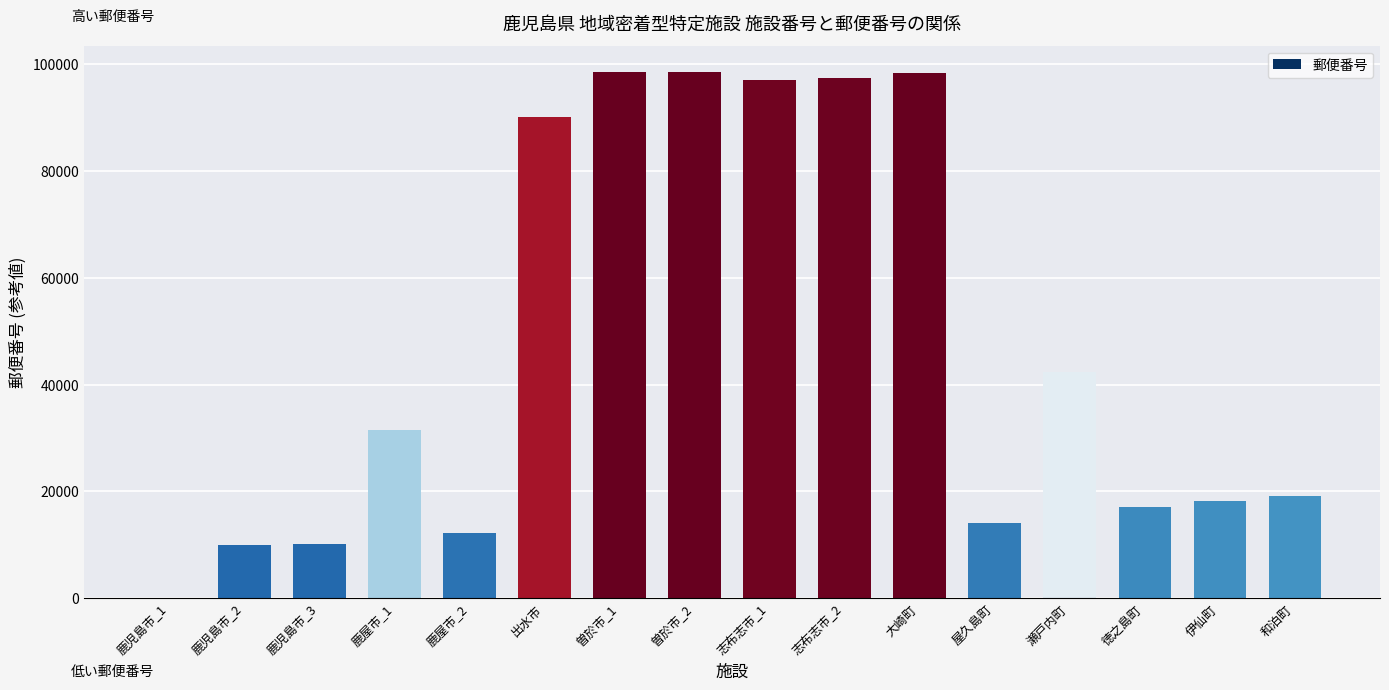

What is the sum of all values?

754311